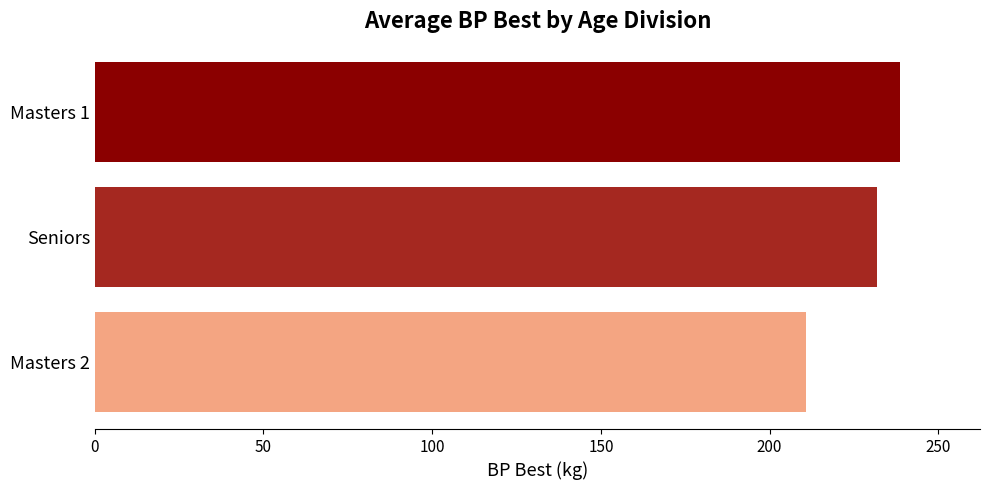

Approximately how many times larger is the value at Masters 1 compared to Seniors?

1.0